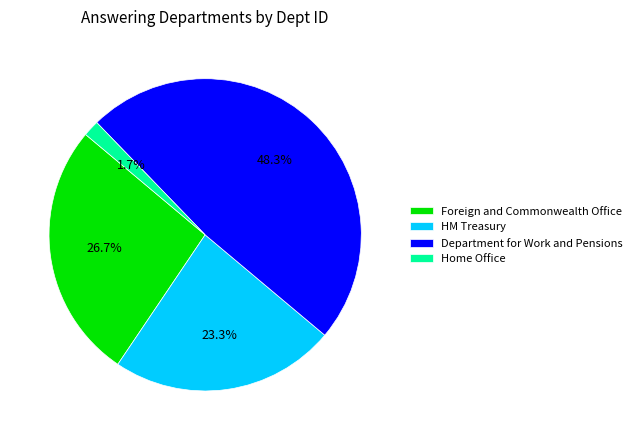

How many slices are in this pie chart?

4